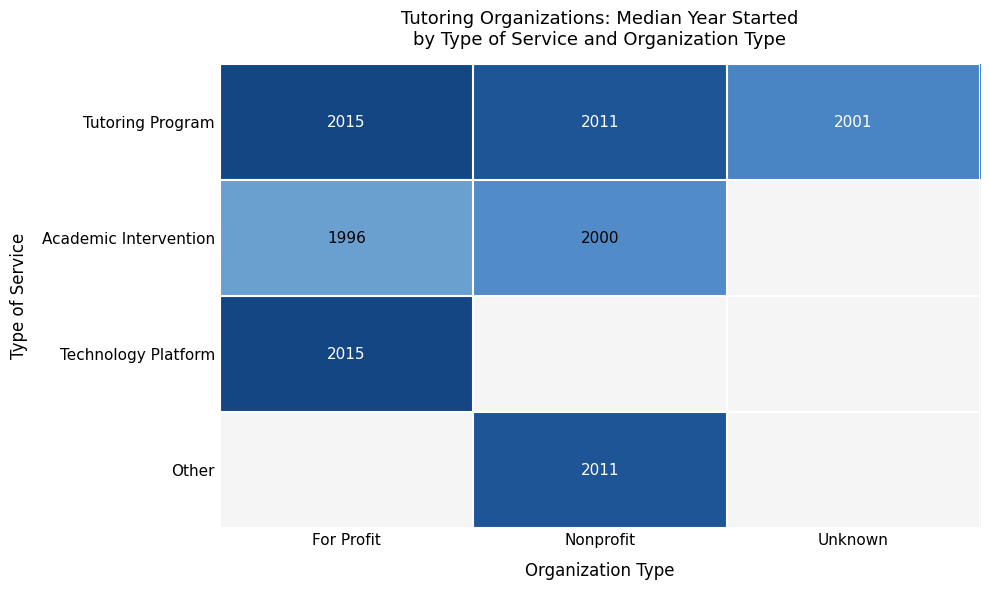

What is the difference between the maximum and second lowest values in the Tutoring Program series?

4